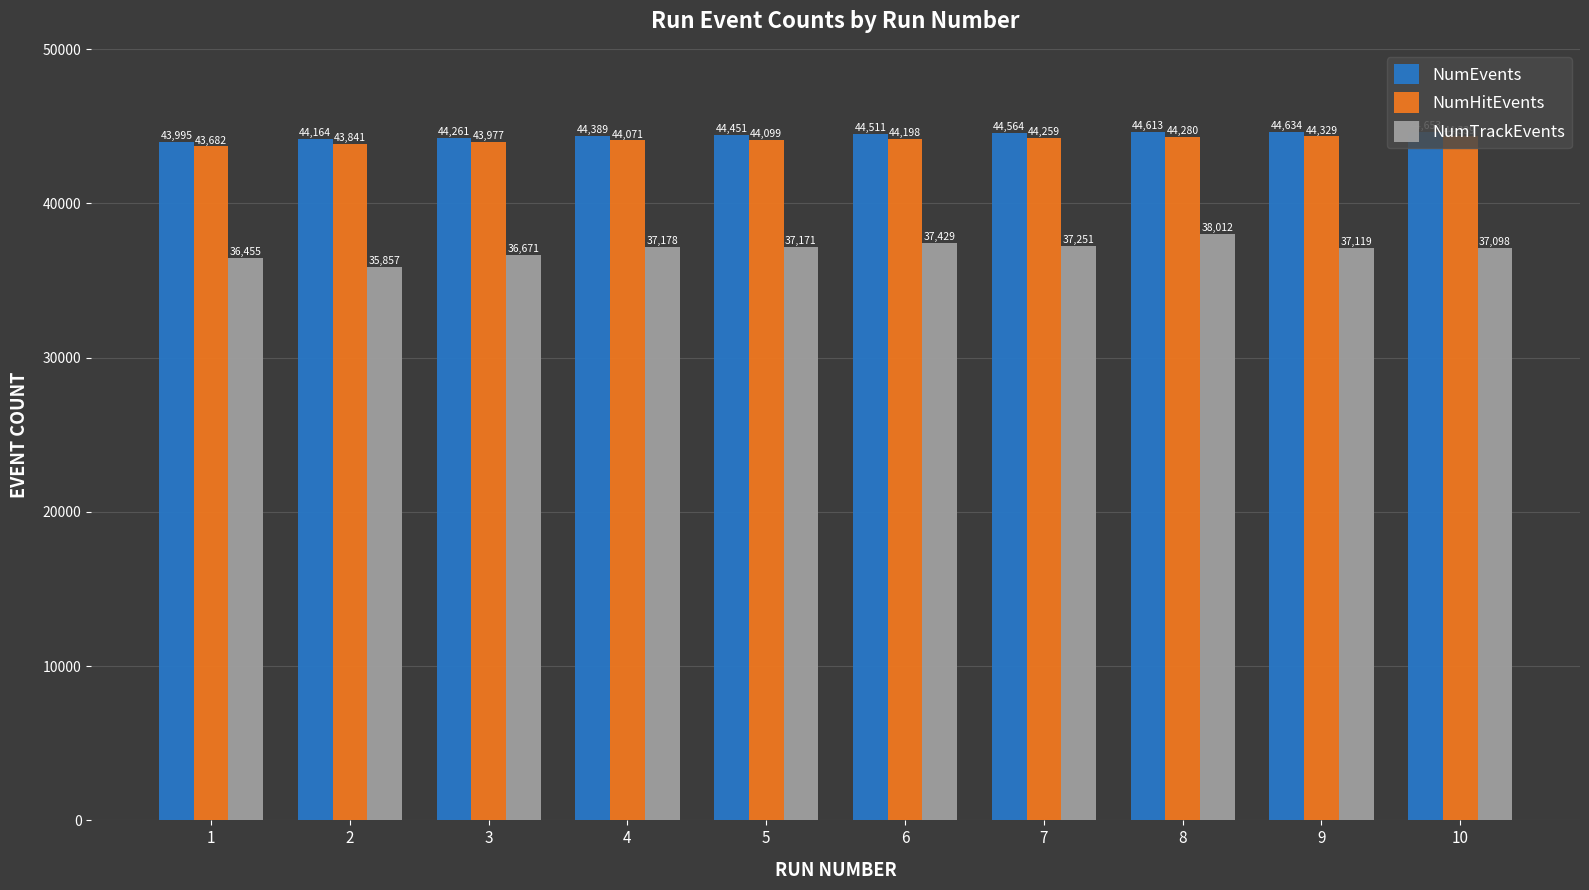

At which category does the chart reach its peak across all series?

10